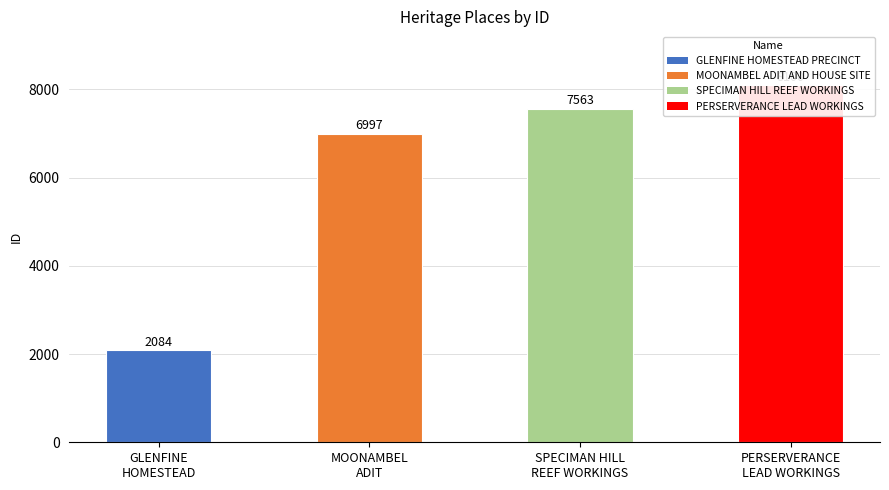

At which label is the value closest to 5092?

MOONAMBEL
ADIT